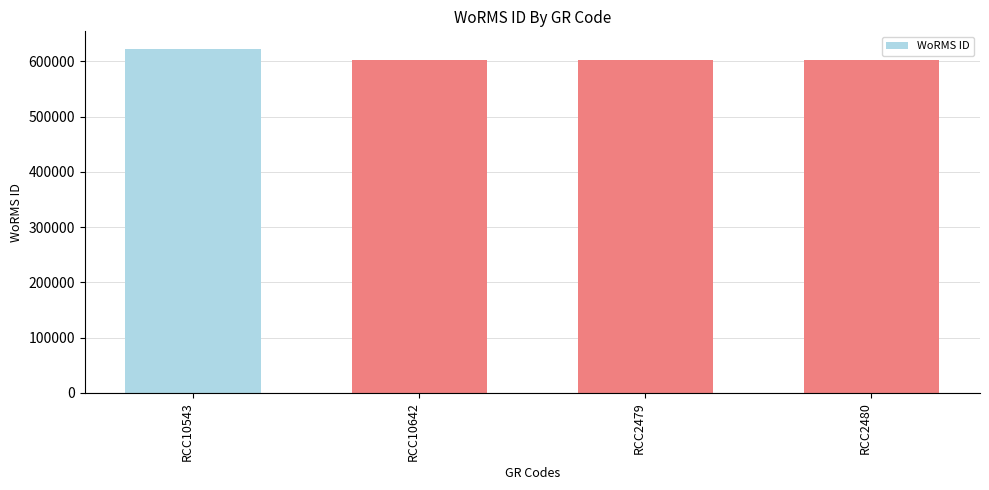

What is the maximum value shown in the chart?

623007